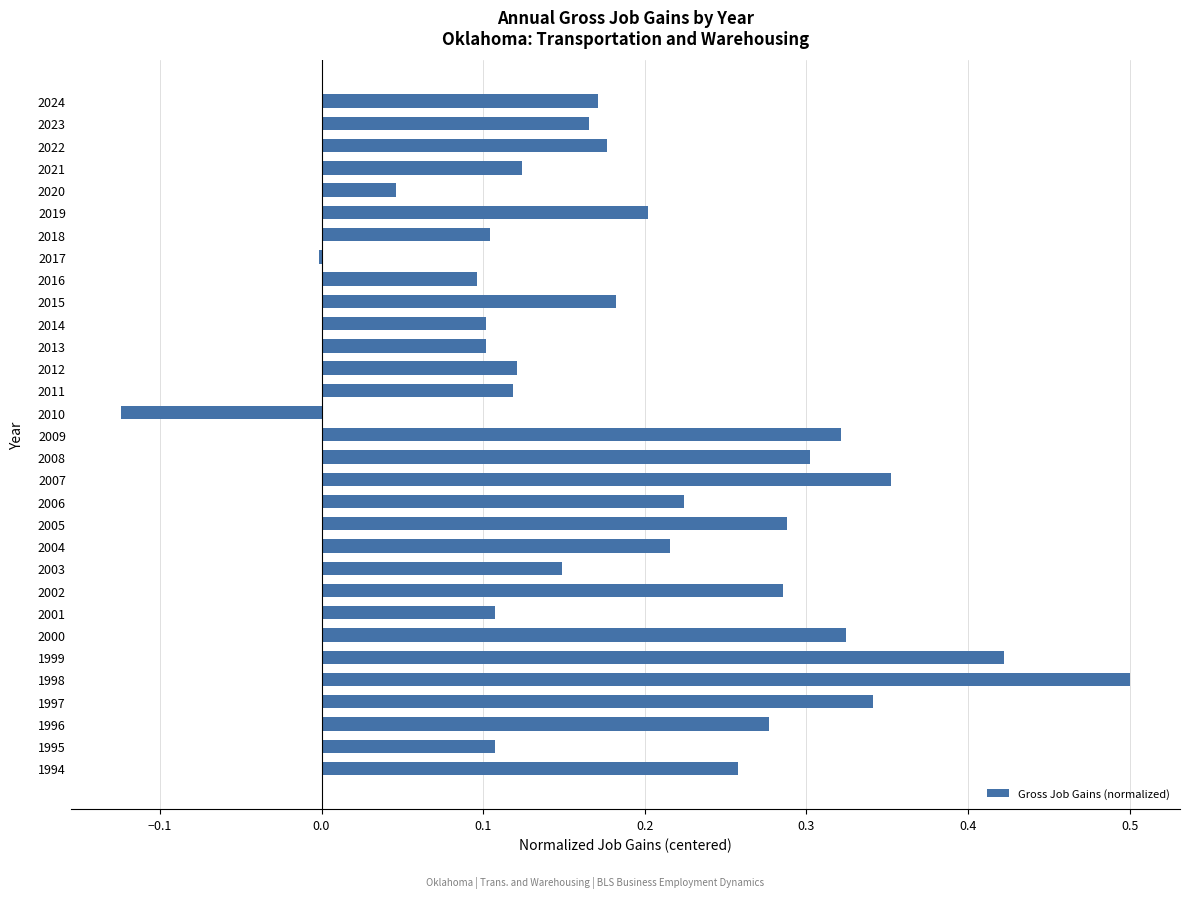

Is it true that the value at 2004 is 0.2?

True